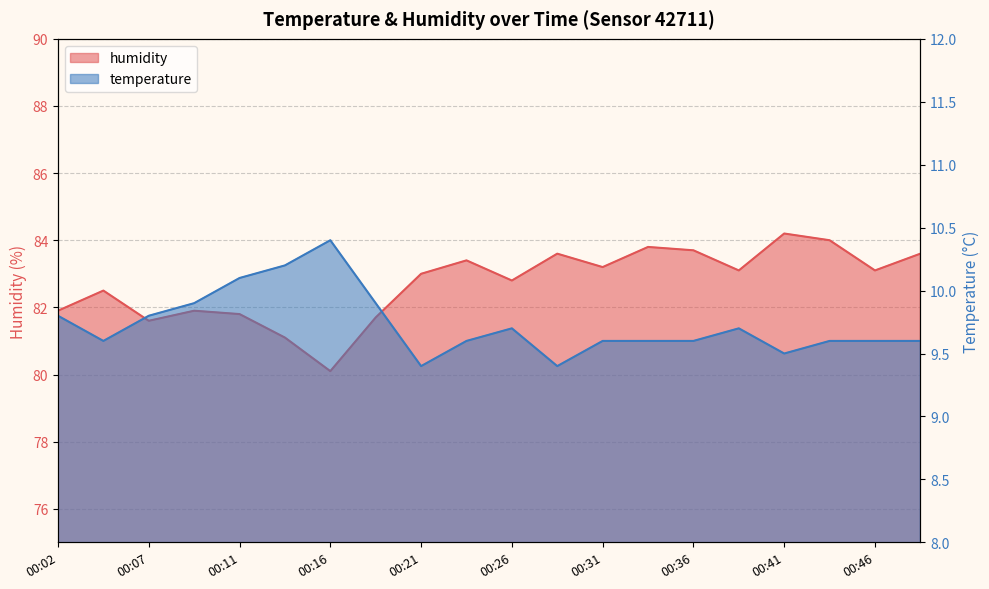

What is the value of the temperature point at the 6th from the left?

10.2